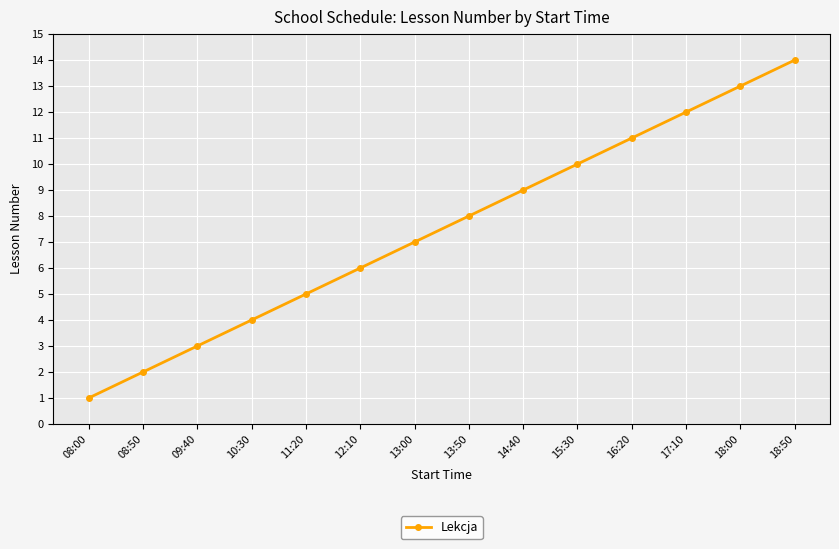

Rank the categories by value from lowest to highest.

08:00, 08:50, 09:40, 10:30, 11:20, 12:10, 13:00, 13:50, 14:40, 15:30, 16:20, 17:10, 18:00, 18:50